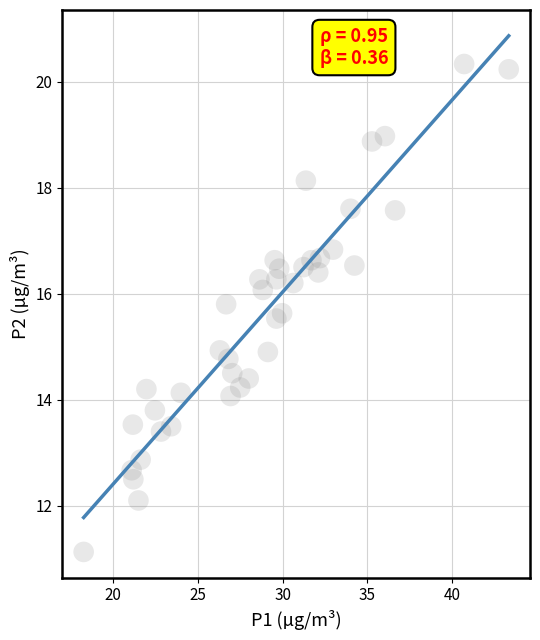

What is the range of X values (max minus min)?

25.1